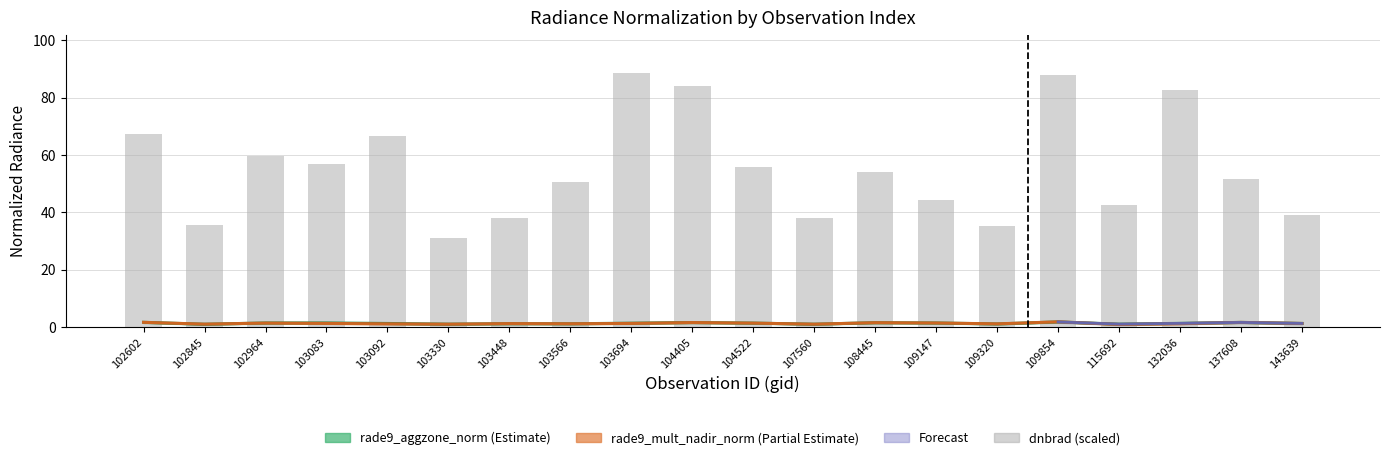

Reading right to left, transcribe all the data shown in this chart.

rade9_aggzone_norm: 143639=1.2	137608=1.6	132036=1.3	115692=1.0	109854=1.8	109320=1.1	109147=1.4	108445=1.5	107560=1.0	104522=1.4	104405=1.6	103694=1.3	103566=1.1	103448=1.2	103330=1.0	103092=1.2	103083=1.4	102964=1.4	102845=1.0	102602=1.6
rade9_mult_nadir_norm: 143639=1.2	137608=1.6	132036=1.2	115692=0.9	109854=1.8	109320=1.1	109147=1.4	108445=1.5	107560=1.0	104522=1.3	104405=1.5	103694=1.2	103566=1.1	103448=1.2	103330=1.0	103092=1.1	103083=1.2	102964=1.4	102845=1.0	102602=1.6
dnbrad: 143639=39.1	137608=51.5	132036=82.5	115692=42.5	109854=87.8	109320=35.2	109147=44.3	108445=54.1	107560=38.1	104522=55.7	104405=84.2	103694=88.6	103566=50.7	103448=37.9	103330=31.0	103092=66.7	103083=57.0	102964=59.8	102845=35.7	102602=67.3